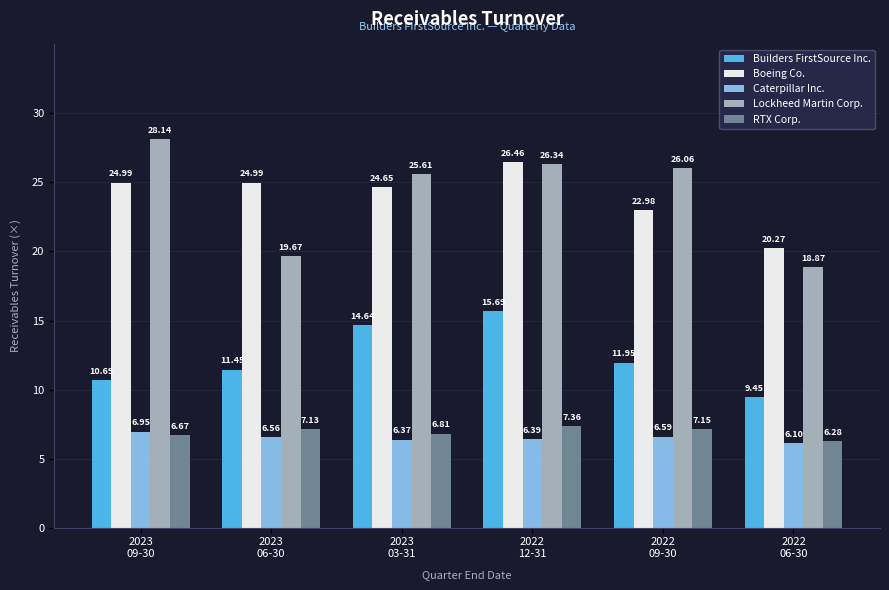

How many data points in Builders FirstSource Inc. are above 11?

4